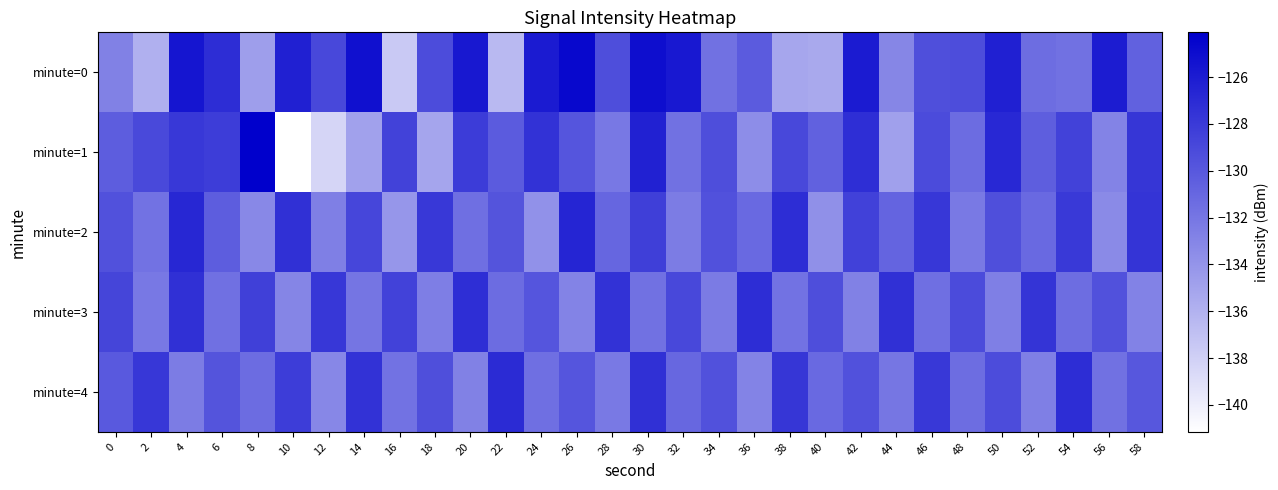

Count the number of data series in this chart.

5